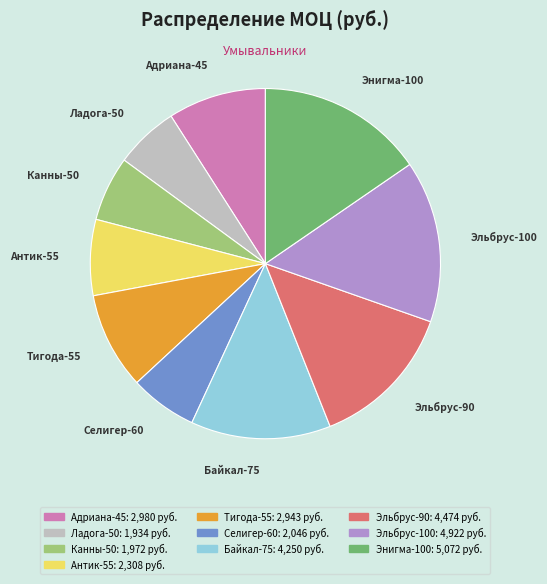

Is there any slice that represents more than half of the pie?

No